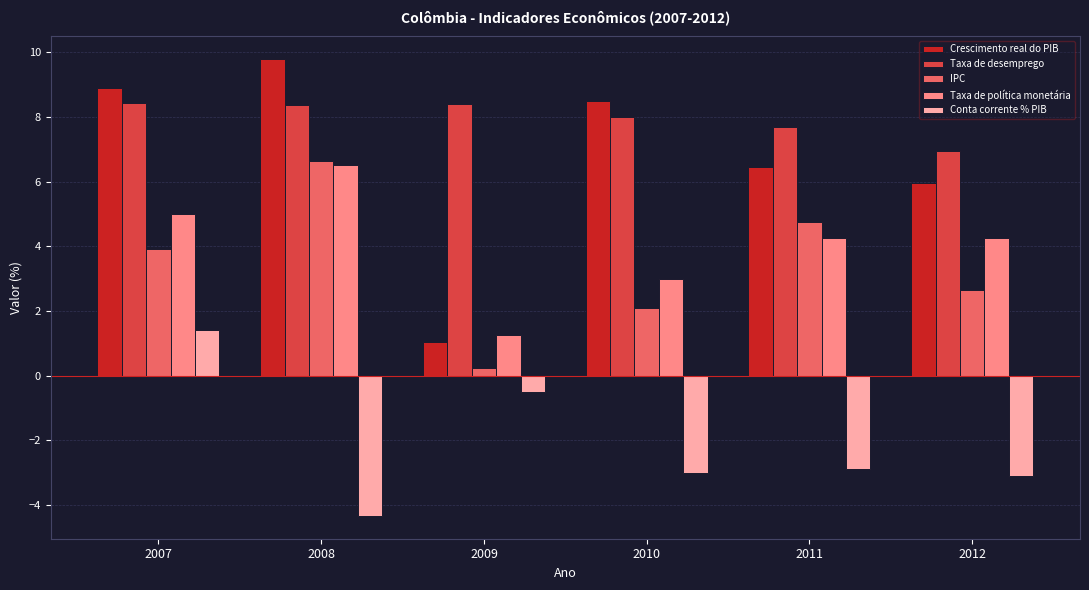

What is the maximum value for Conta corrente % PIB?

1.4